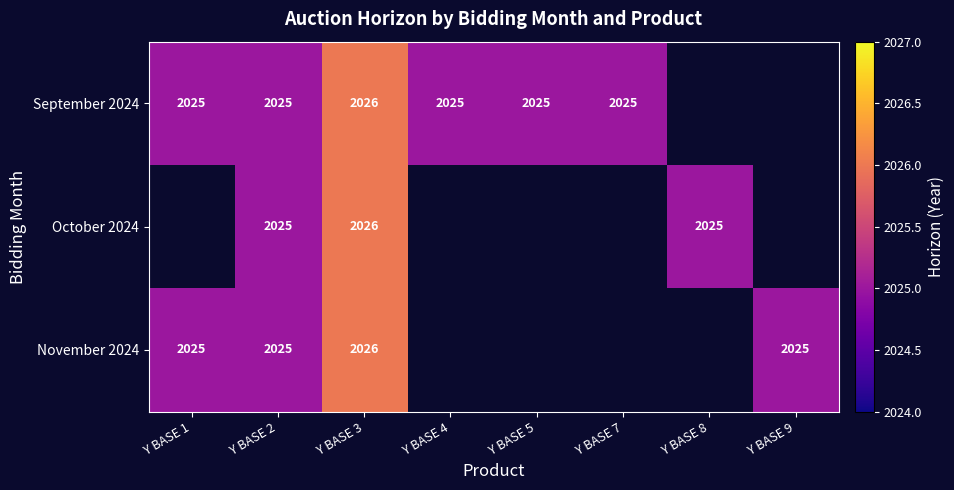

Is it true that September 2024 equals 2025 at Y BASE 5?

True